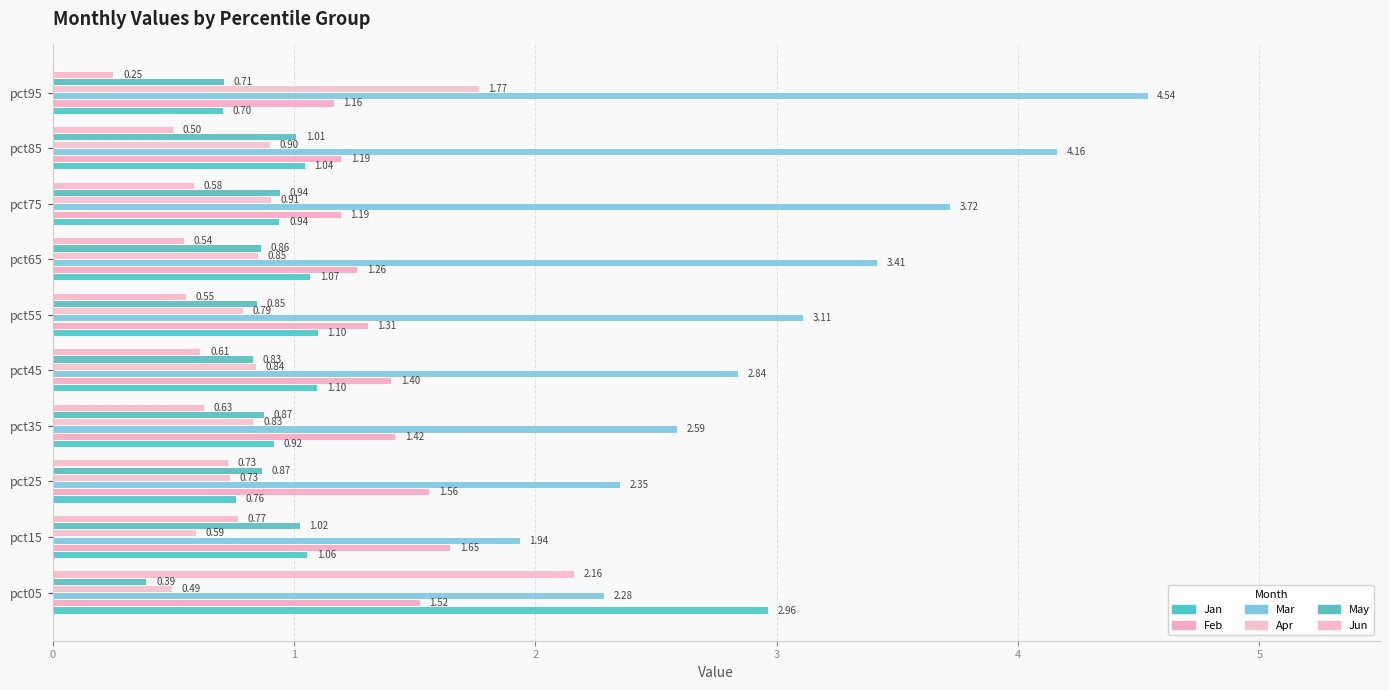

Count the number of categories in the chart.

10